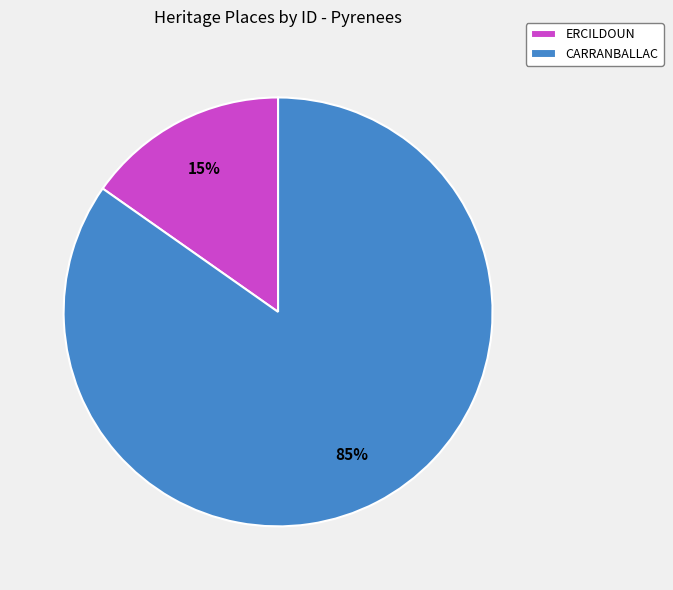

What is the majority slice?

CARRANBALLAC